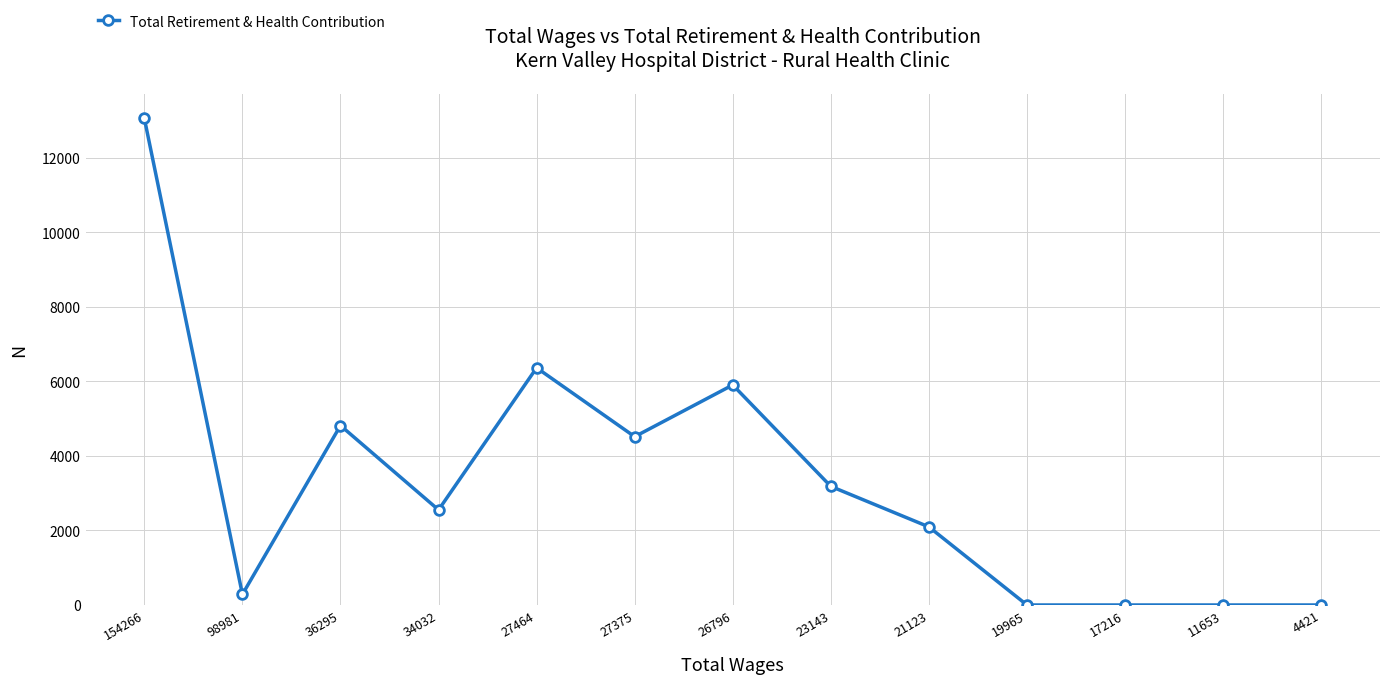

The chart shows a value of 10082 at 27464. True or false?

False